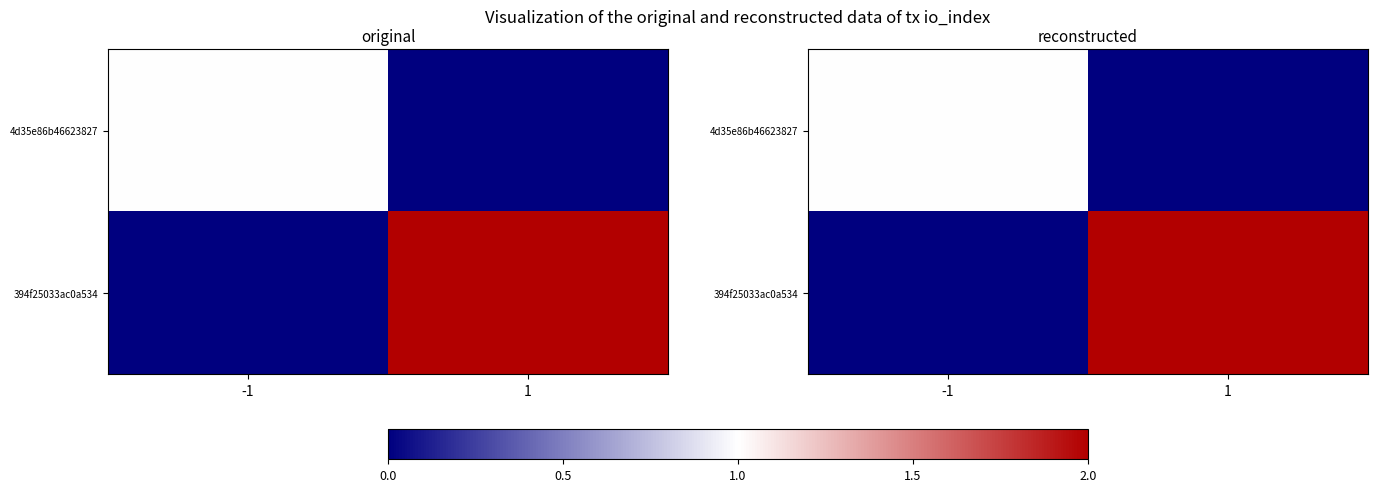

What is the total value across all series at -1?

1